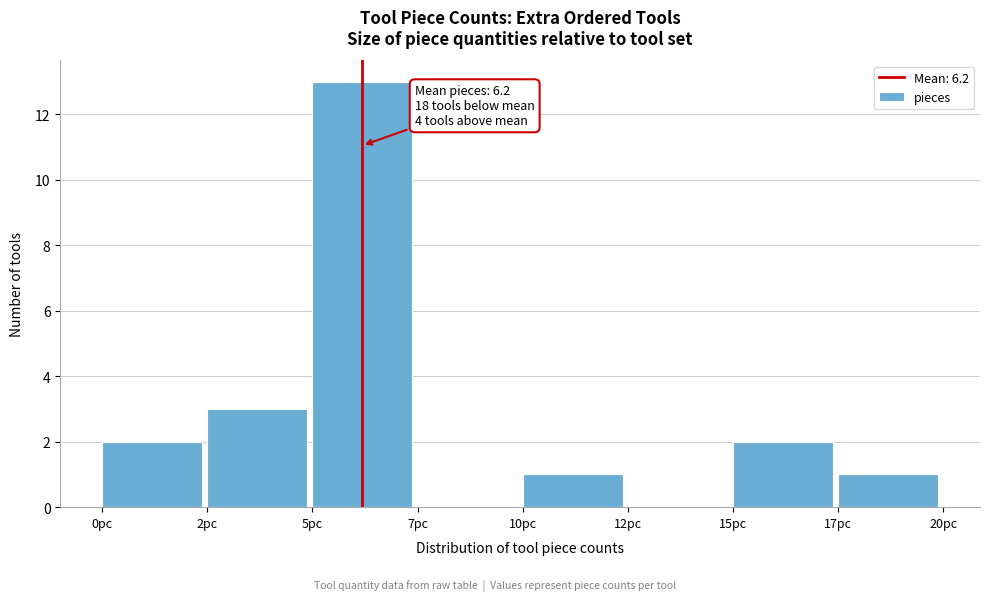

Reading left to right, what are all the values shown in this chart?

0pc=2	2pc=3	5pc=13	7pc=0	10pc=1	12pc=0	15pc=2	17pc=1